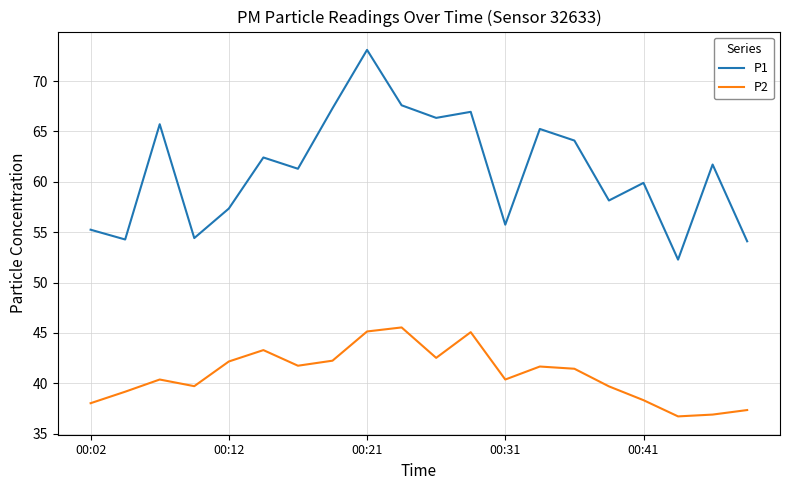

True or false: P1 and P2 intersect in this chart.

False